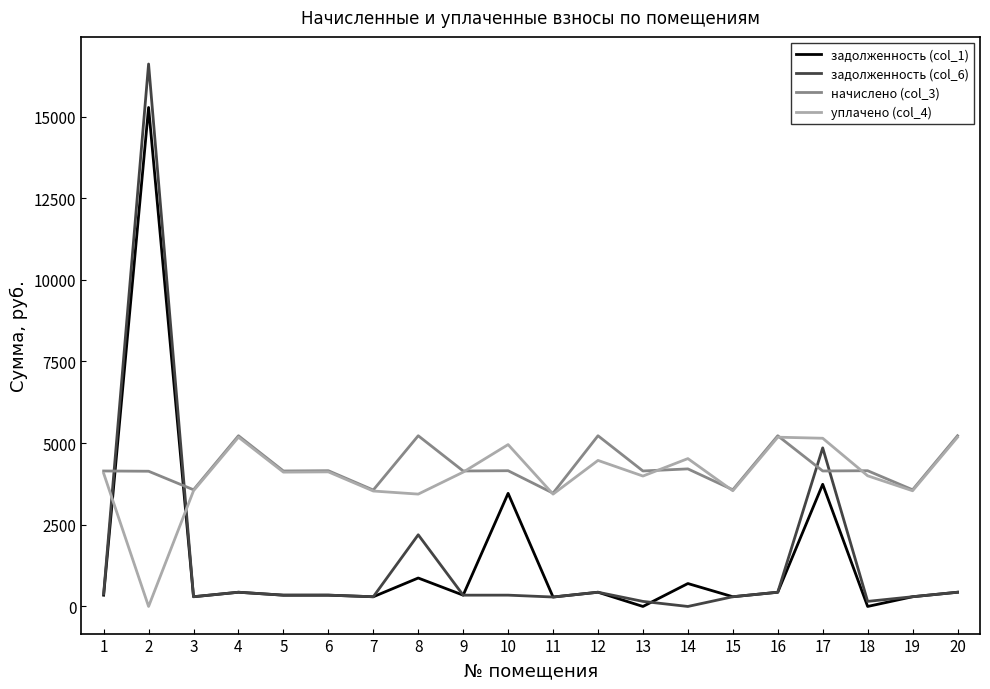

What is the sum of the уплачено (col_4) values at 9 and 14?

8639.4